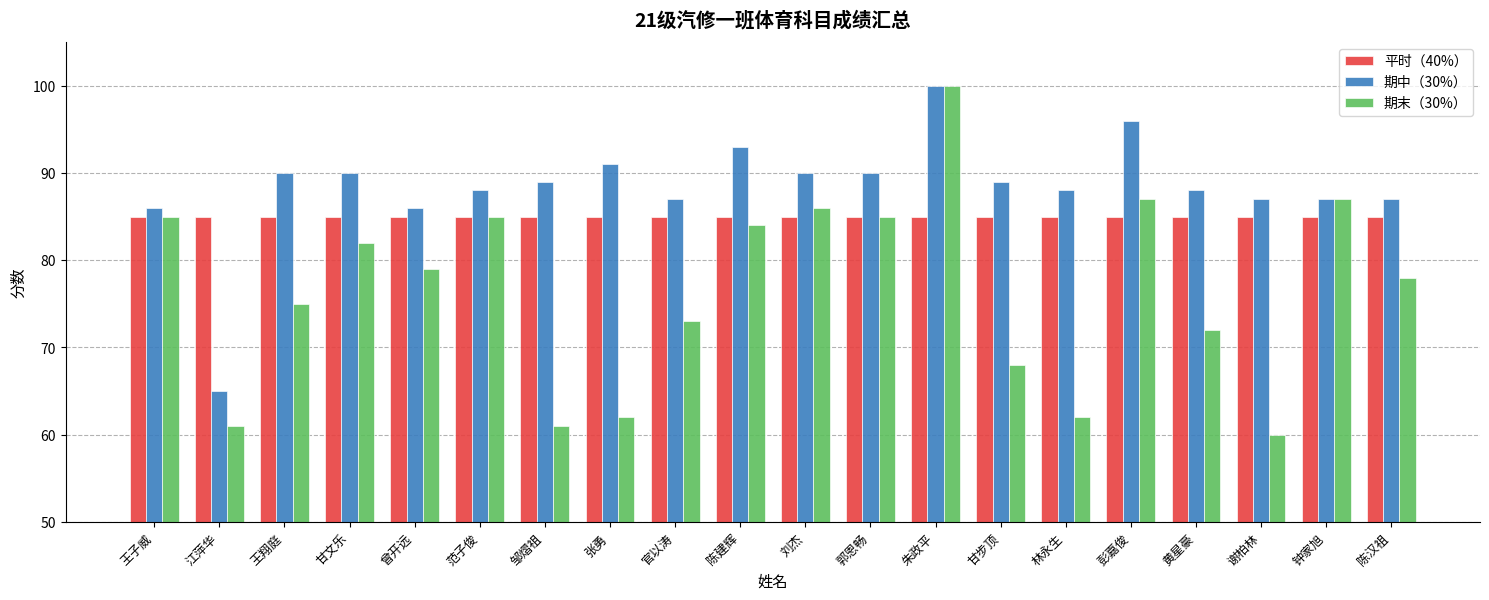

Where does the 期末（30%） series first go above 79?

王子威